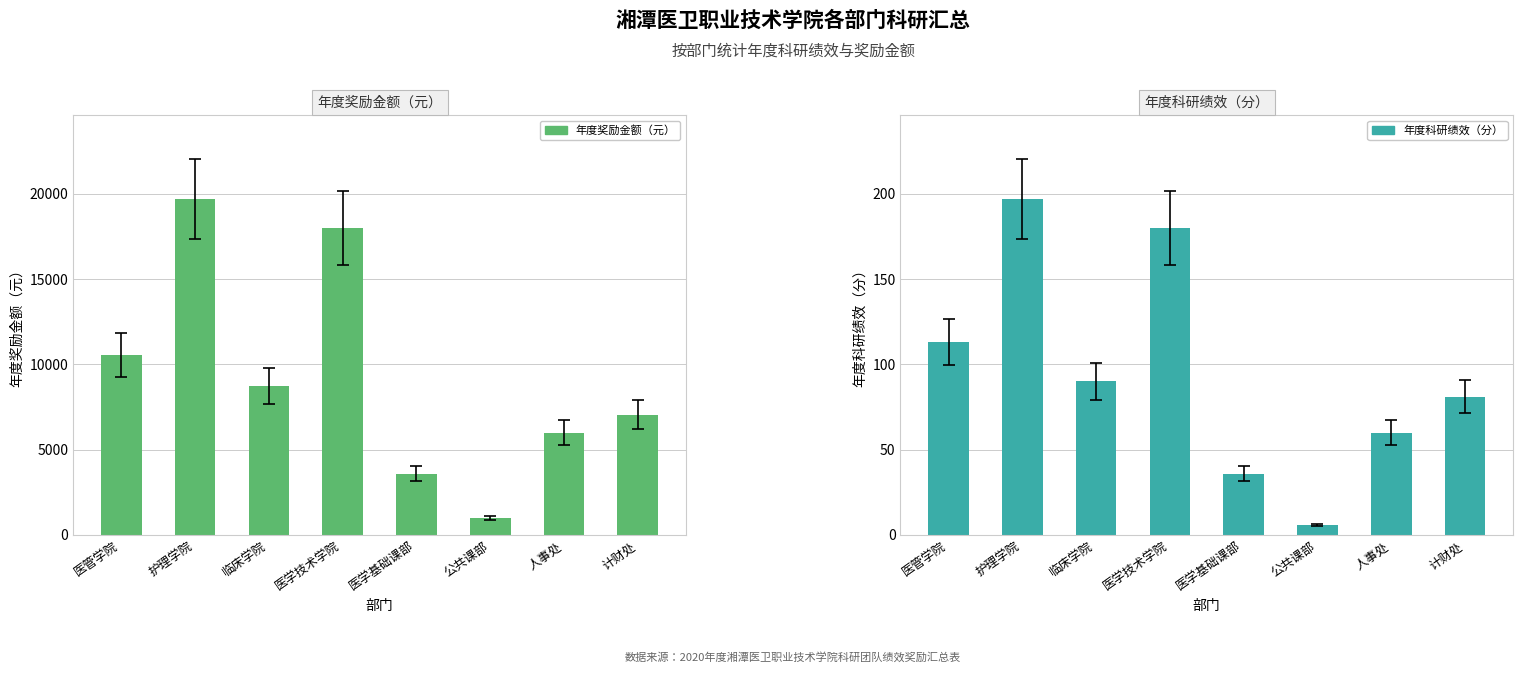

What is the label of the 5th bar from the left?

医学基础课部